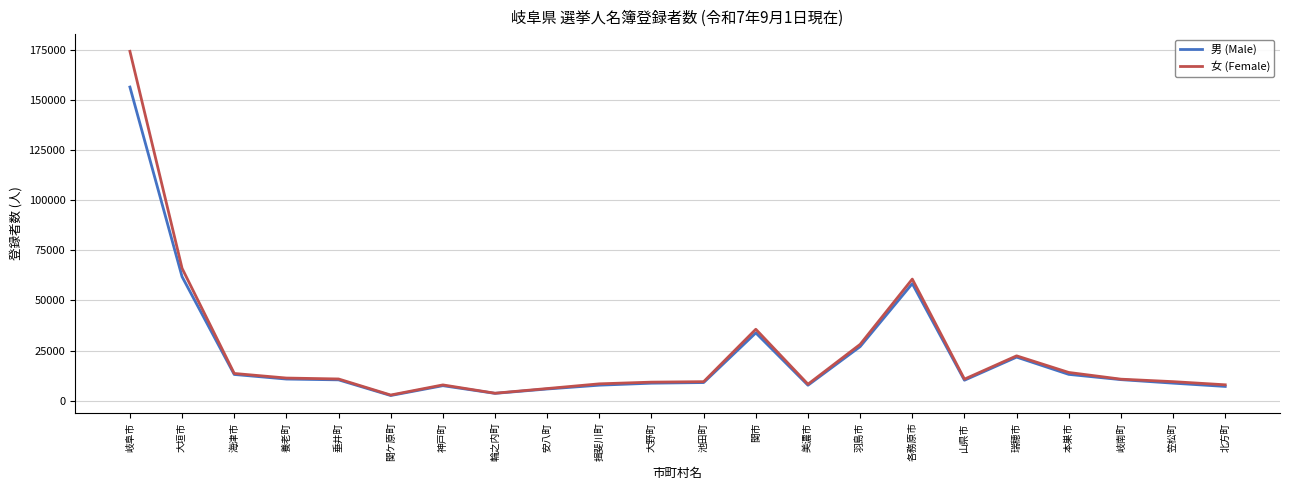

Is the value of 男 (Male) at 関ケ原町 greater than the value of 女 (Female) at 瑞穂市?

No